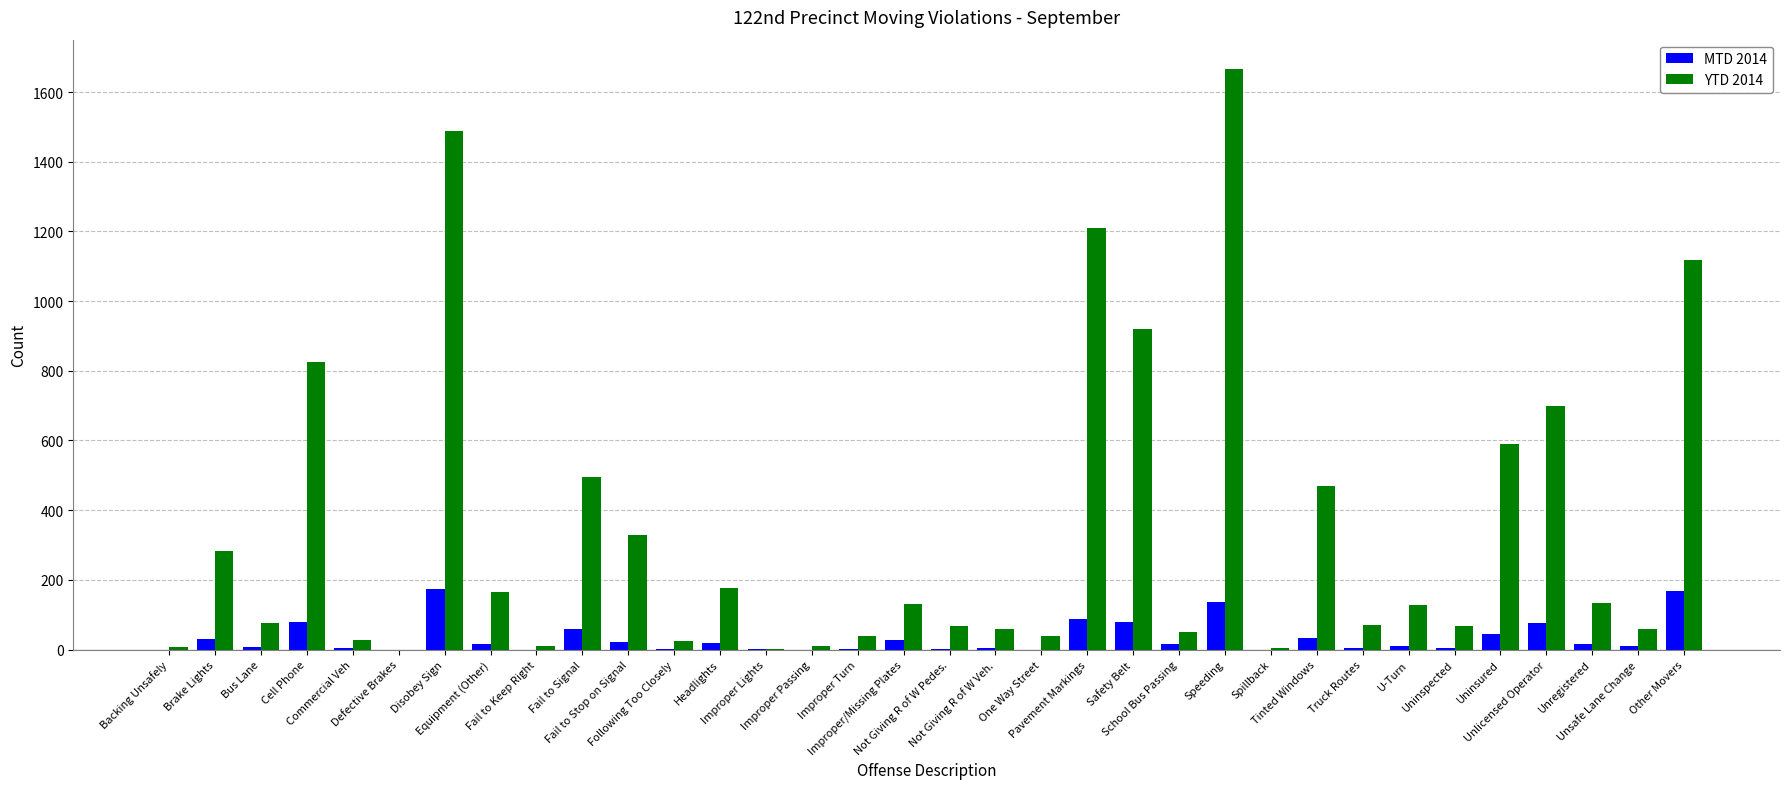

Which series has the largest total across all categories?

YTD 2014